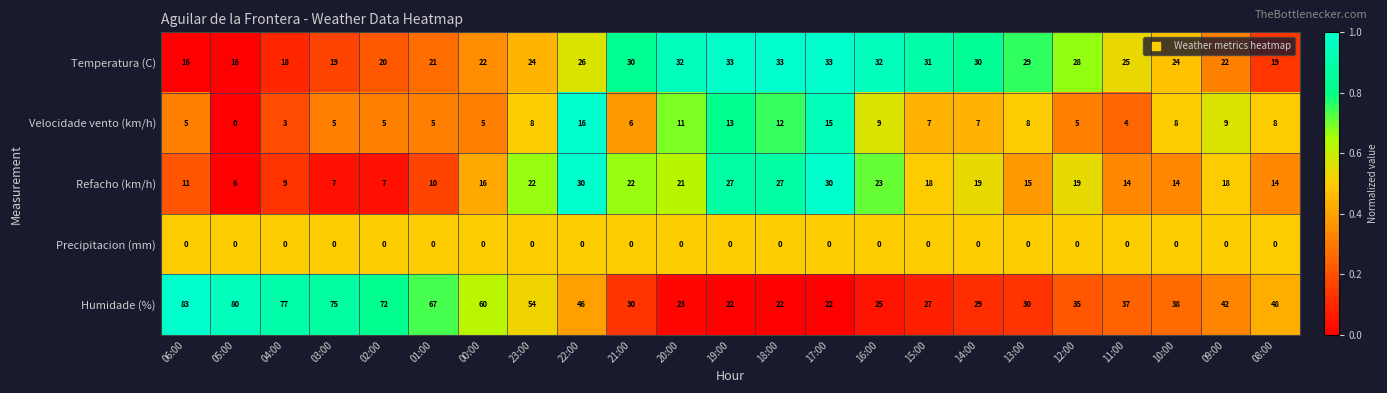

What is the sum of all Humidade (%) values?

1044